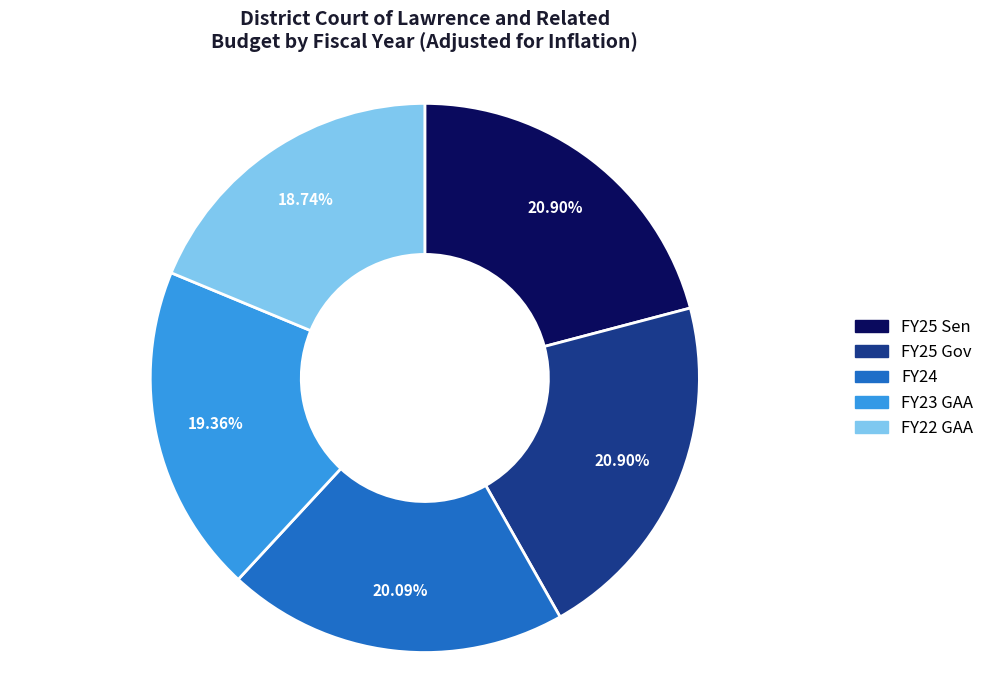

To the nearest percent, what is the combined percentage of FY25 Sen and FY23 GAA?

40%